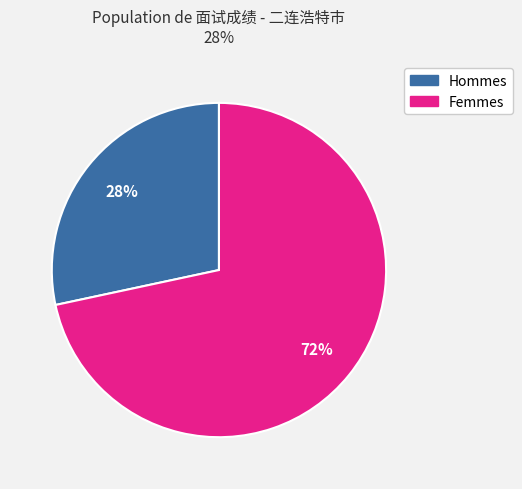

To the nearest percent, what is the average slice percentage?

50%